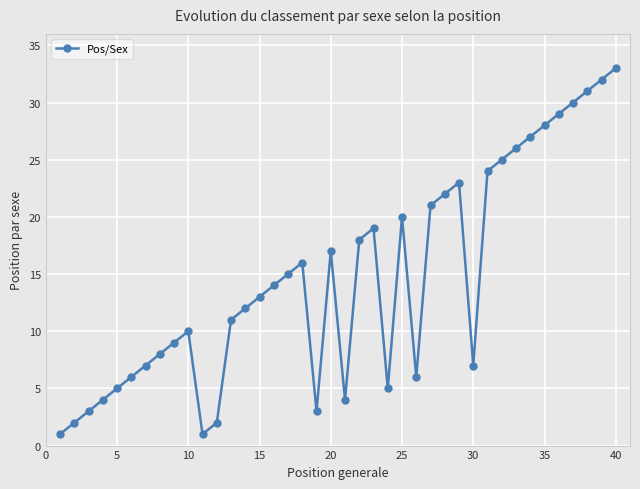

What is the average value?

15